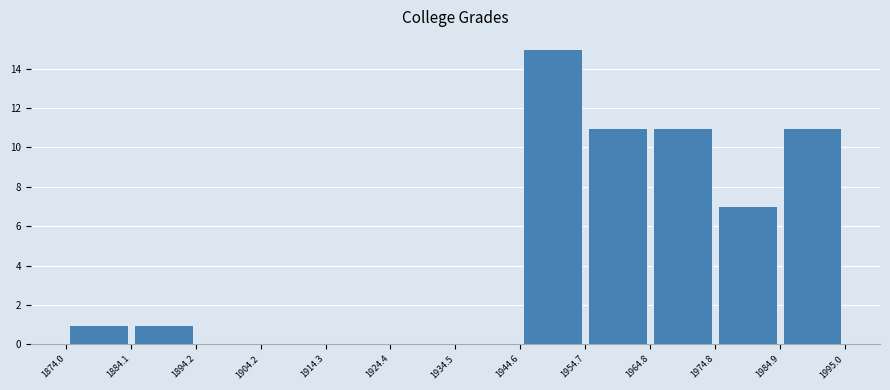

Reading left to right, list every bar in this chart as the range it spans on the x-axis followed by its height. The values are not printed on the chart, so give them approximately, as read against the axis.

1874.0 to 1884.1: 1
1884.1 to 1894.2: 1
1894.2 to 1904.2: 0
1904.2 to 1914.3: 0
1914.3 to 1924.4: 0
1924.4 to 1934.5: 0
1934.5 to 1944.6: 0
1944.6 to 1954.7: 15
1954.7 to 1964.8: 11
1964.8 to 1974.8: 11
1974.8 to 1984.9: 7
1984.9 to 1995.0: 11